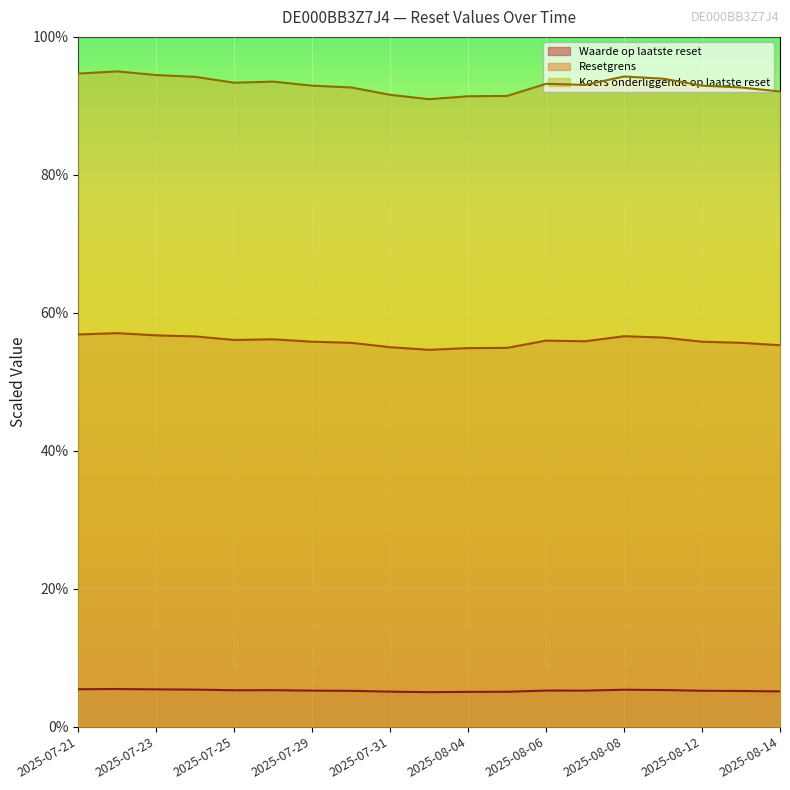

True or false: Koers onderliggende op laatste reset and Resetgrens cross at least once.

False